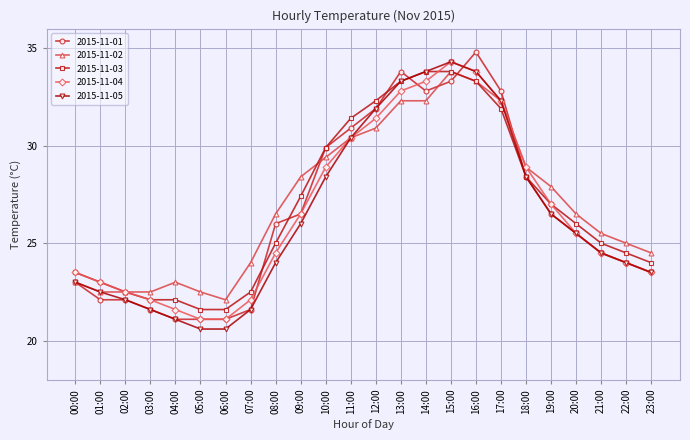

What is the spread (max minus min) of values at 22:00?

1.0